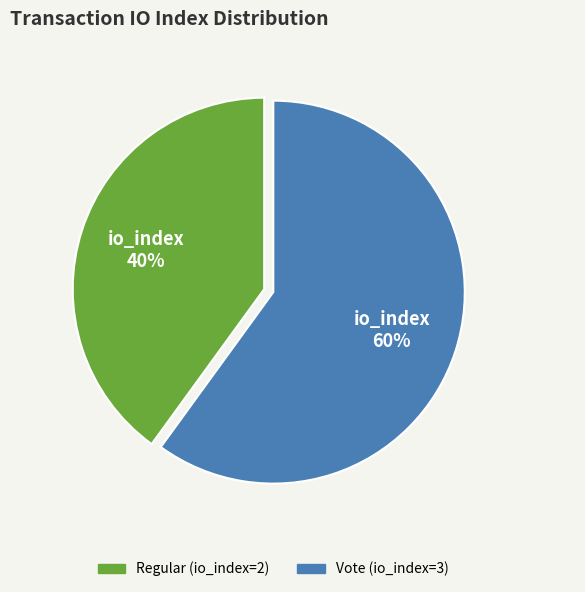

True or false: Regular (io_index=2) accounts for 29% of the total.

False